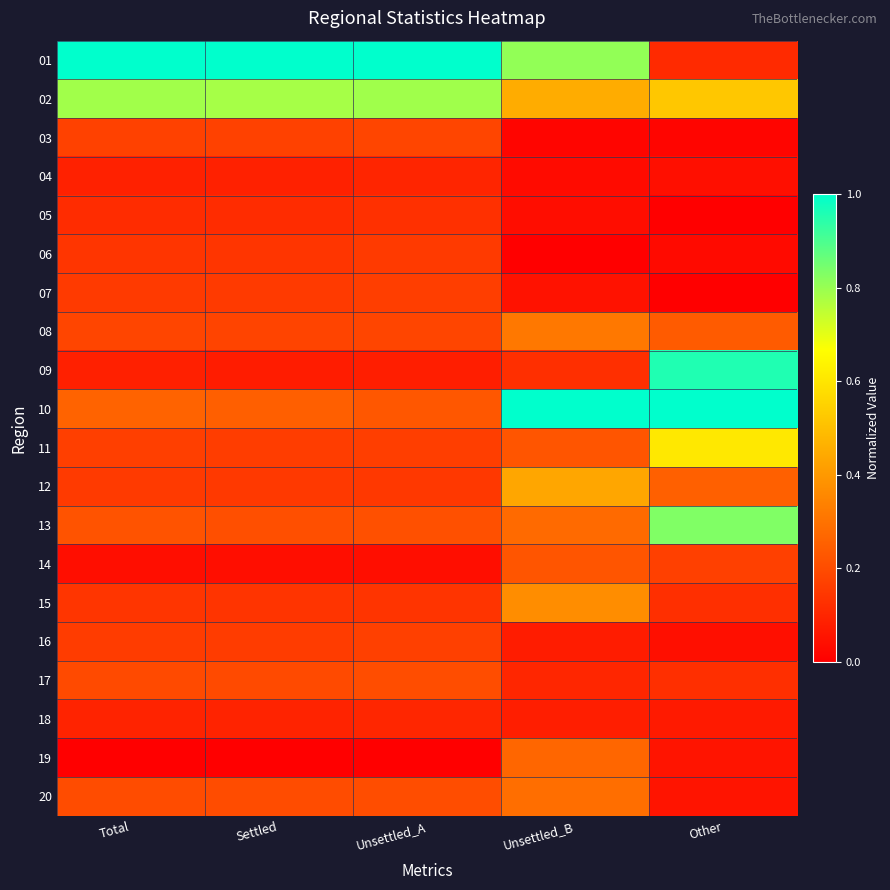

Which series has the largest total across all categories?

01